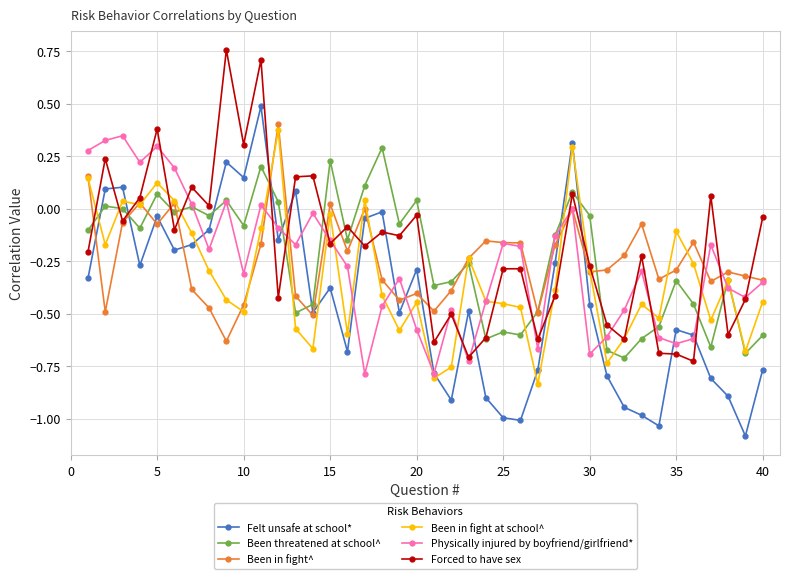

How many data points does each series have?

40